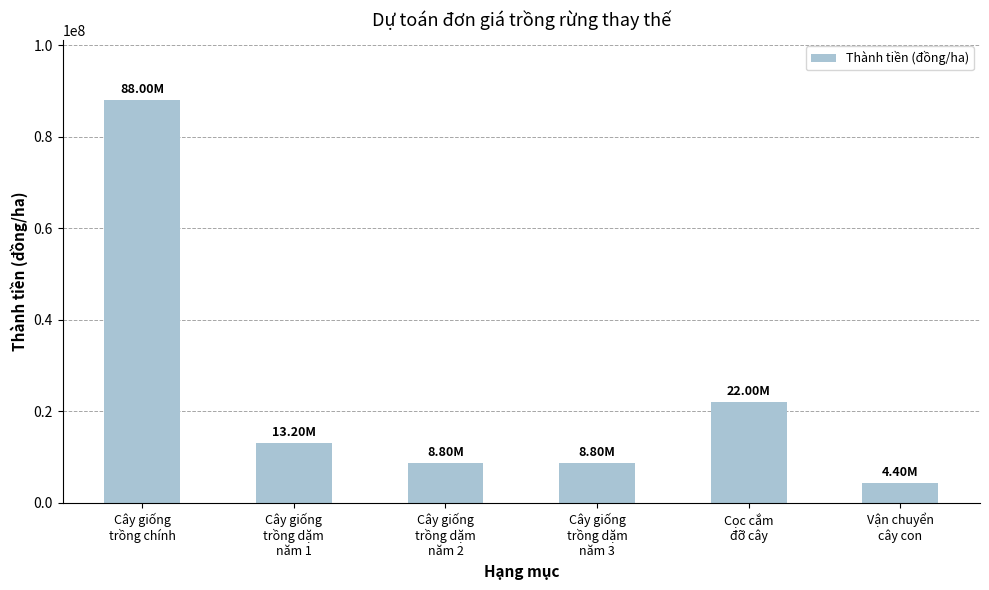

Reading left to right, transcribe all the data shown in this chart.

88000000	13200000	8800000	8800000	22000000	4400000